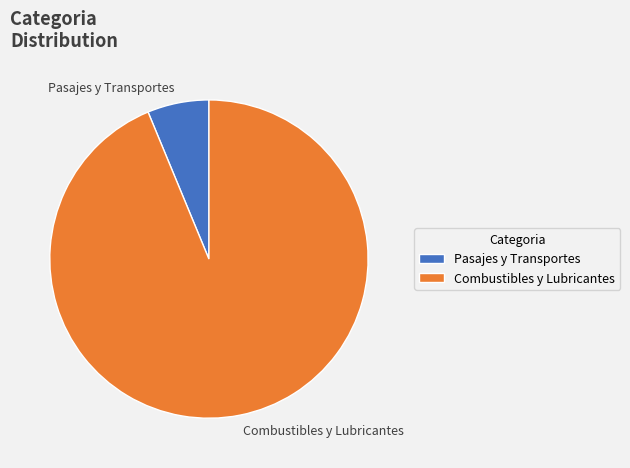

The Combustibles y Lubricantes slice represents 99% of the pie. True or false?

False